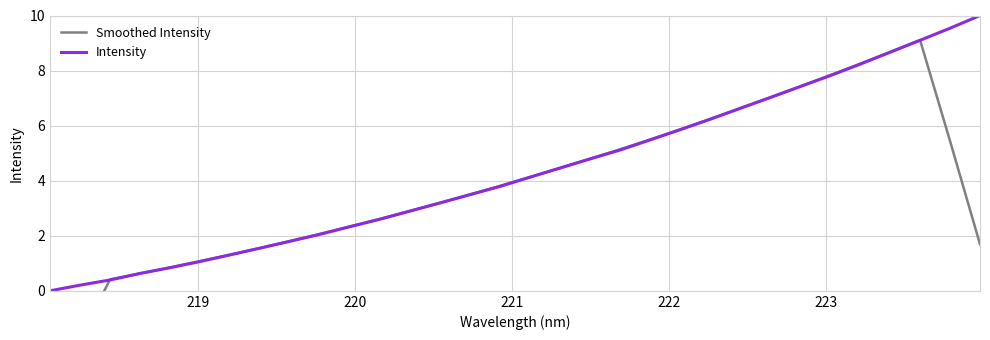

Does the chart have visible grid lines?

Yes